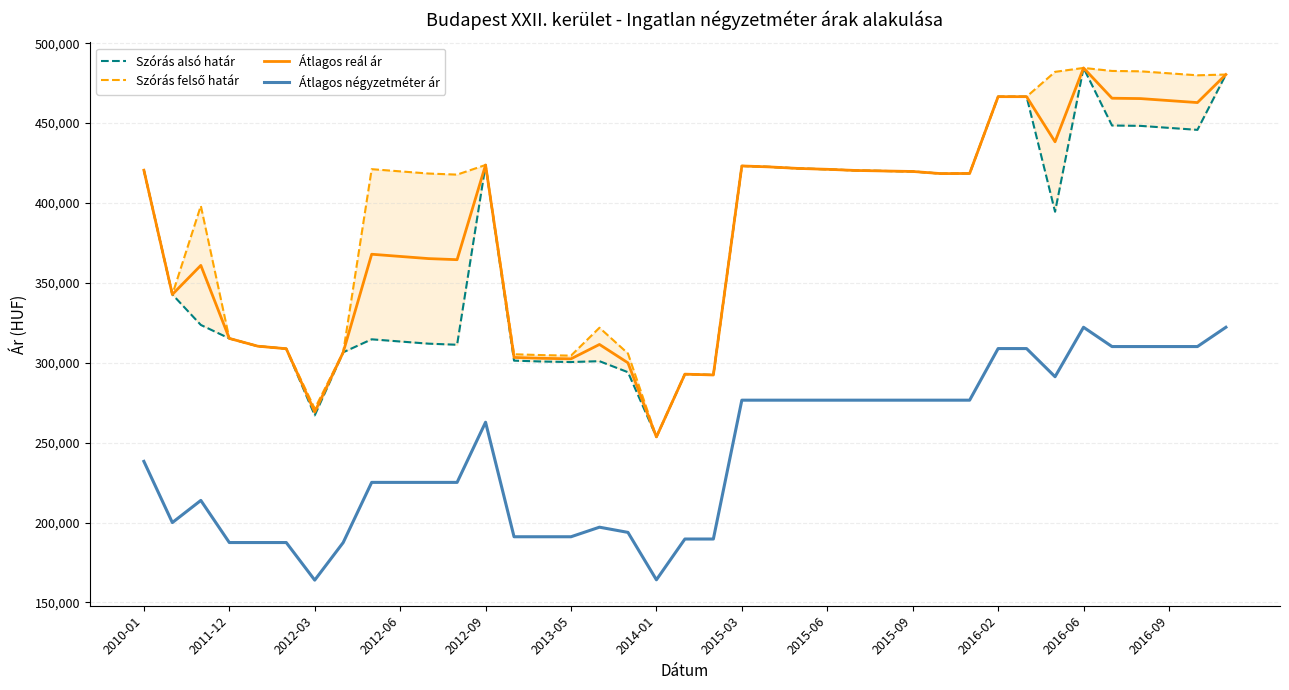

Count the number of data series in this chart.

4